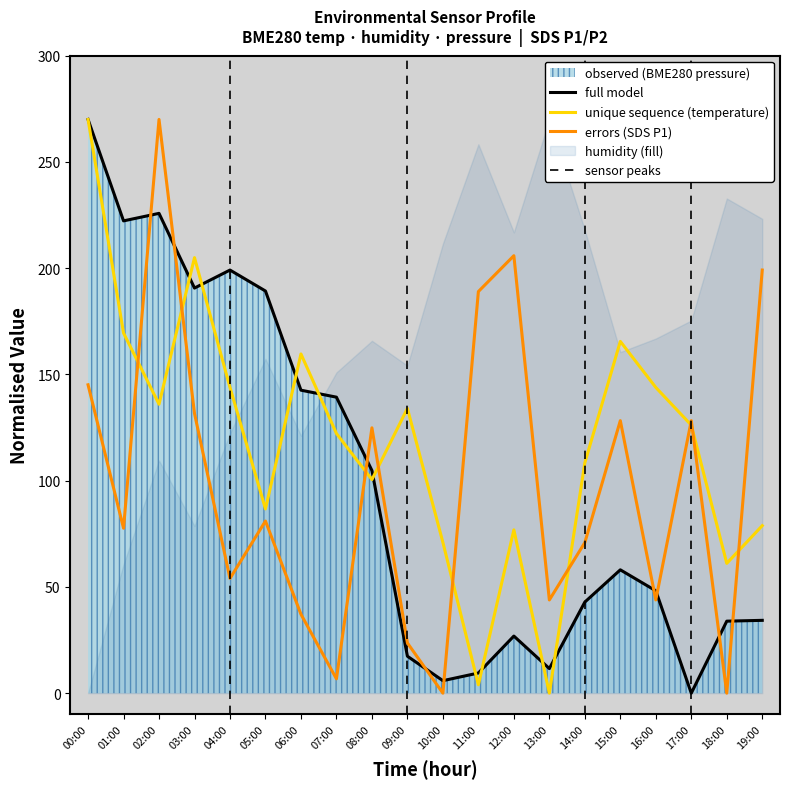

True or false: unique sequence (temperature) and full model intersect in this chart.

True